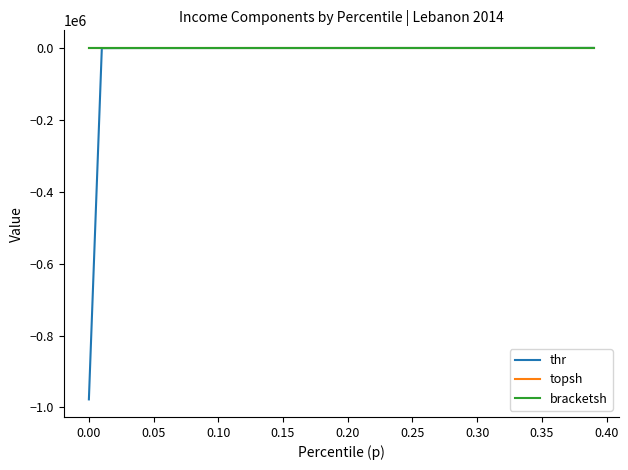

How many lines are shown in the chart?

3